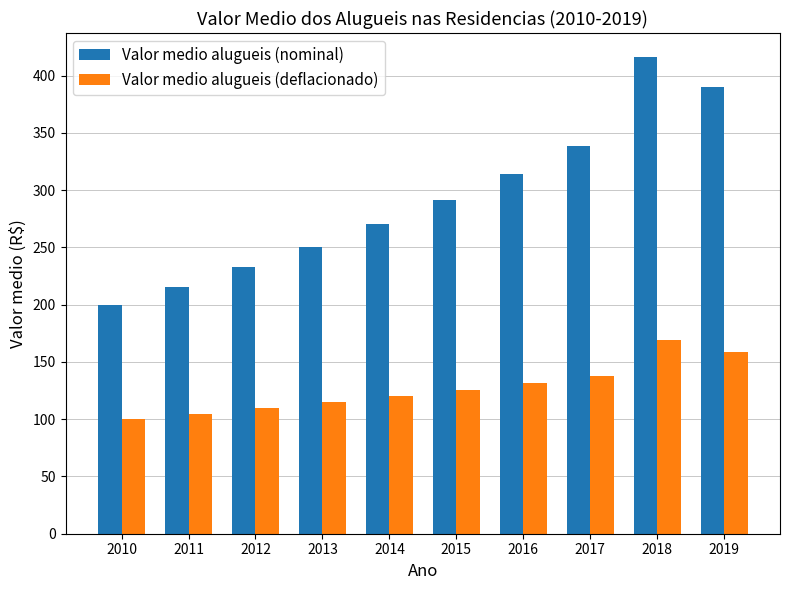

True or false: Valor medio alugueis (deflacionado) has a value of 66.6 at 2014.

False